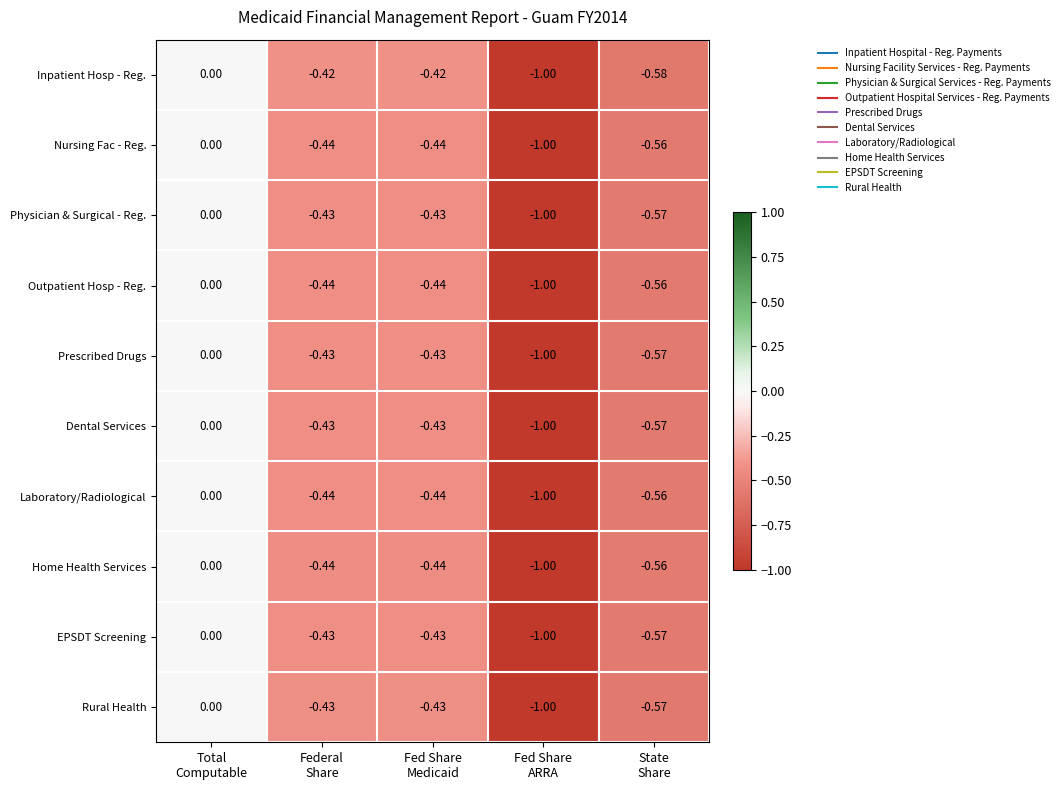

Which series has the largest total across all categories?

Inpatient Hosp - Reg.